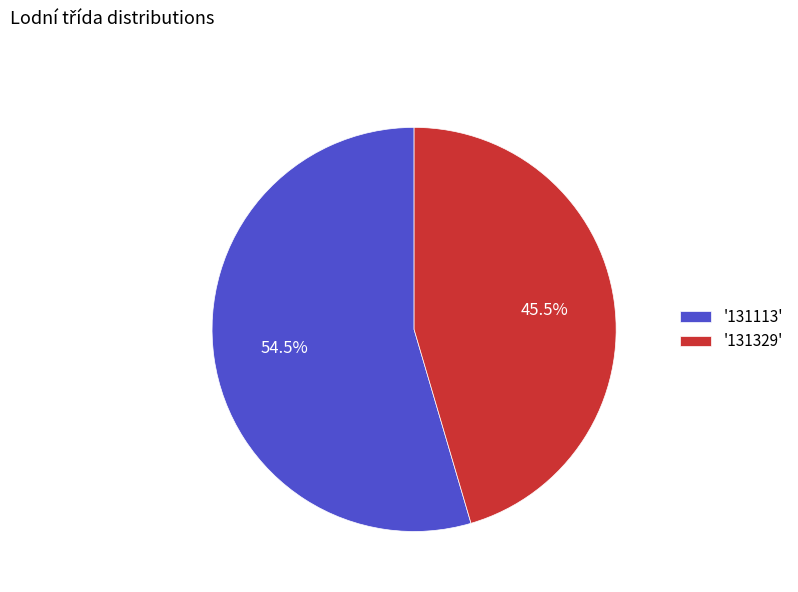

To the nearest percent, what is the average slice percentage?

50%